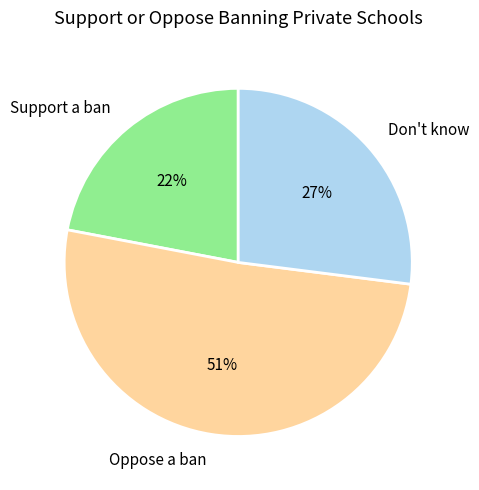

Rank the categories by value from highest to lowest.

Oppose a ban, Don't know, Support a ban